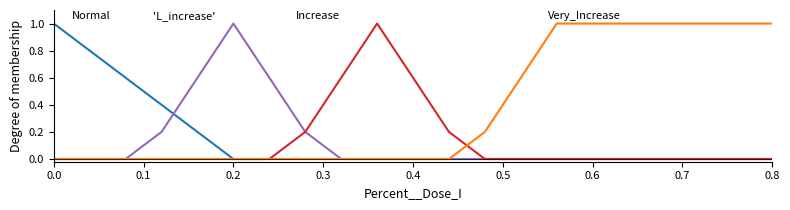

What is the maximum value shown in the chart?

1.0